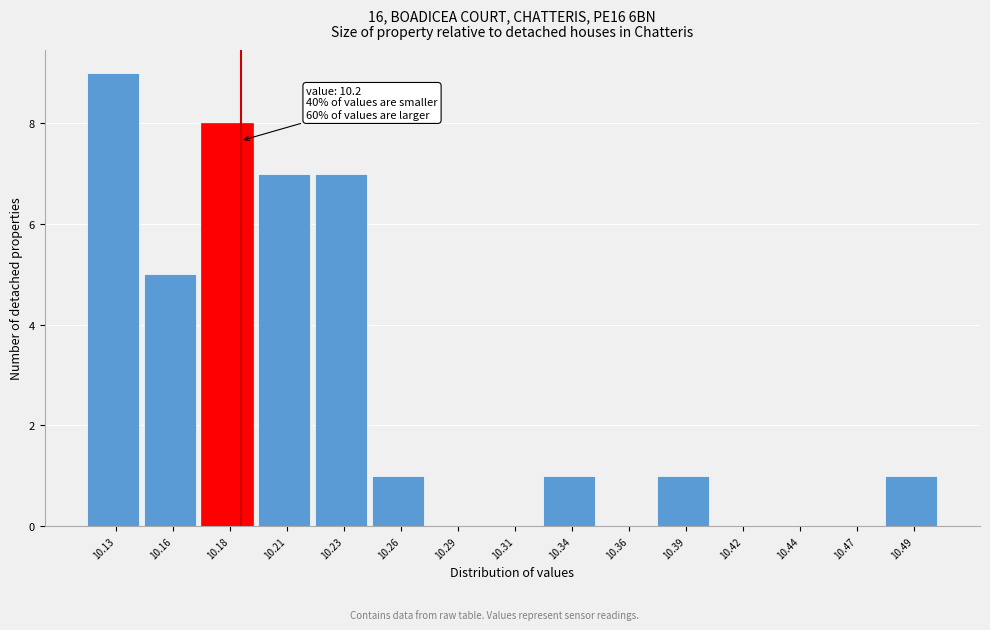

Reading right to left, transcribe all the data shown in this chart.

10.49=1	10.47=0	10.44=0	10.42=0	10.39=1	10.36=0	10.34=1	10.31=0	10.29=0	10.26=1	10.23=7	10.21=7	10.18=8	10.16=5	10.13=9